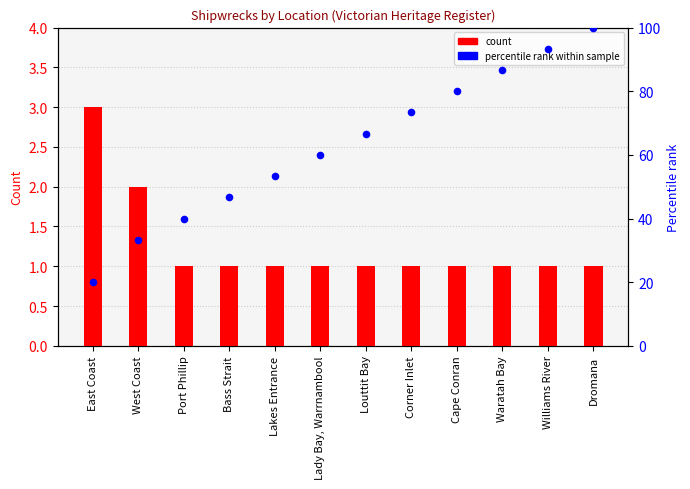

Which series contains the lowest Y value?

count